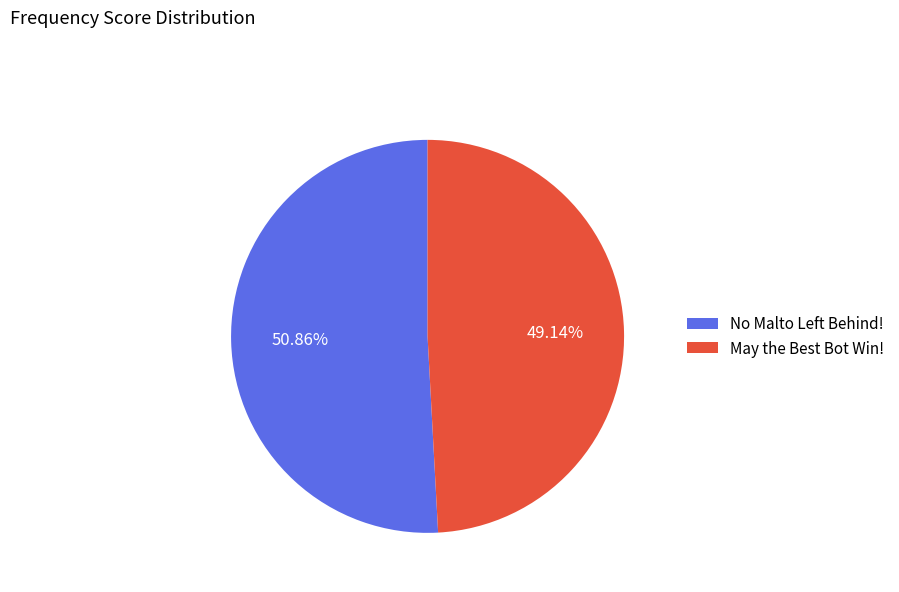

Which slice is the smallest?

May the Best Bot Win!